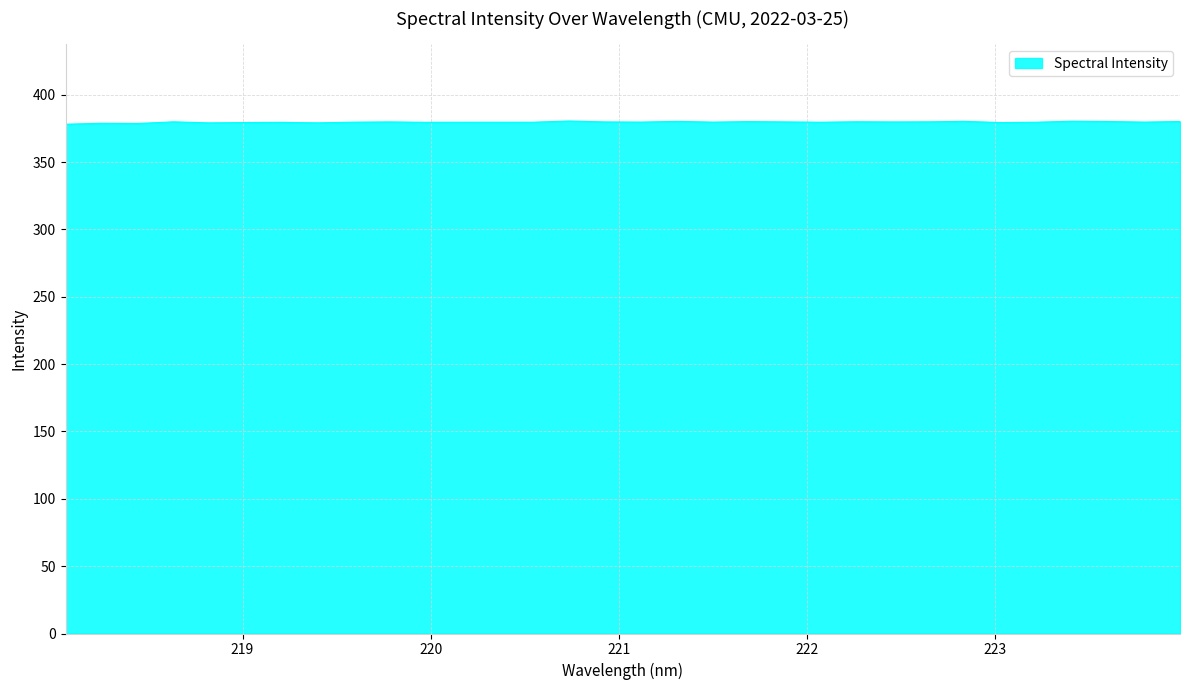

What is the greatest value displayed?

380.5